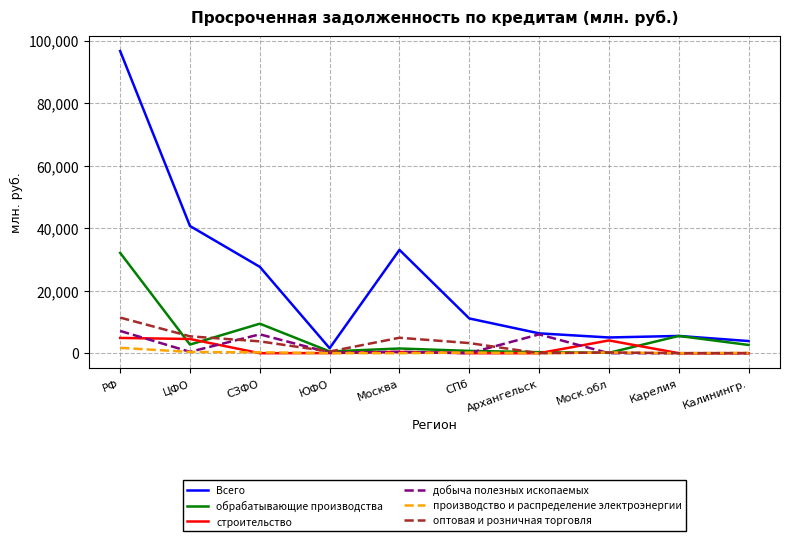

Count the number of categories in the chart.

10